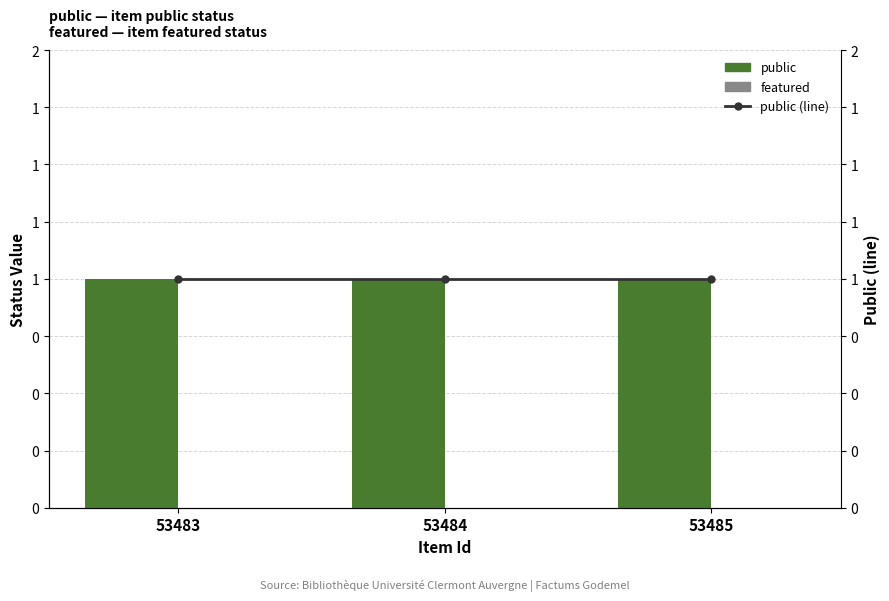

Reading left to right, extract all data points from this chart.

public: 53483=1	53484=1	53485=1
featured: 53483=0	53484=0	53485=0
public (line): 53483=1	53484=1	53485=1